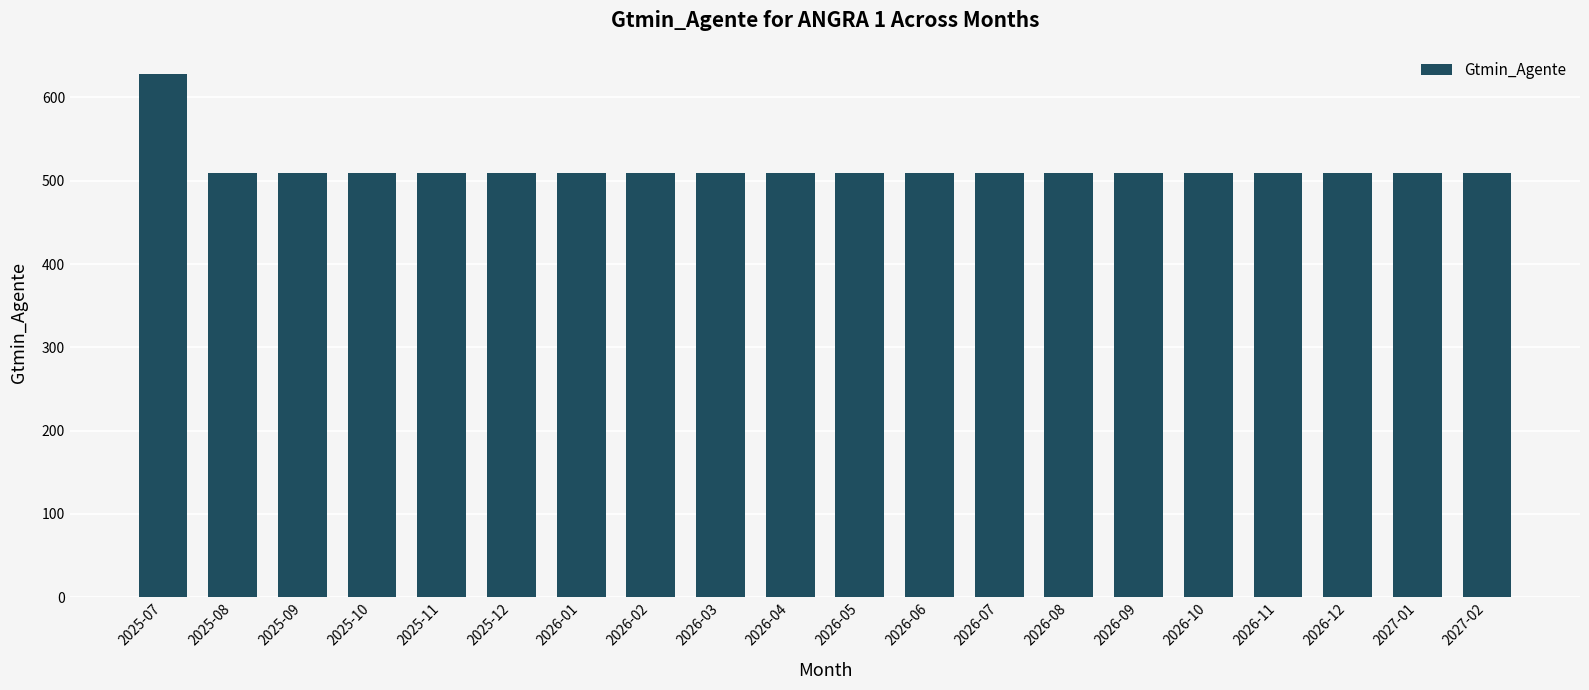

Is it true that the value at 2026-06 is 509.8?

True